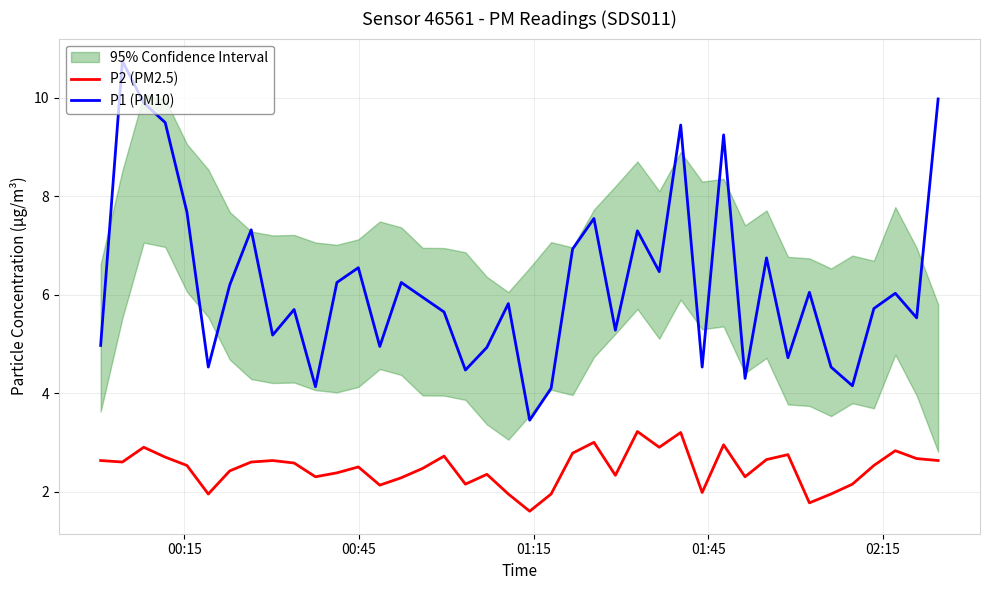

True or false: P2 (PM2.5) and P1 (PM10) cross at least once.

False